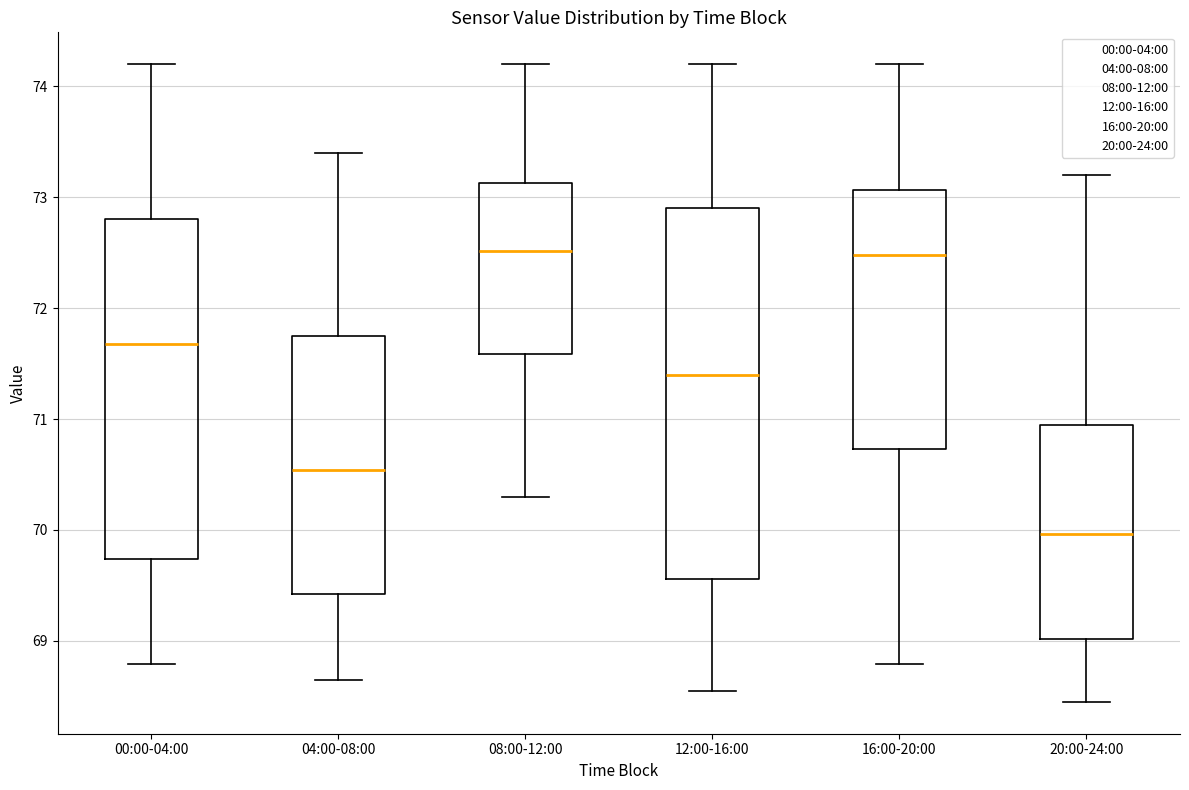

Reading left to right, read every box against the y-axis: the position of its median line, the range the box covers, and the ends of its whiskers. The values are not printed on the chart, so give them approximately, as read against the axis.

00:00-04:00: median 71.7, box 69.7 to 72.8, whiskers 68.8 to 74.2
04:00-08:00: median 70.5, box 69.4 to 71.8, whiskers 68.7 to 73.4
08:00-12:00: median 72.5, box 71.6 to 73.1, whiskers 70.3 to 74.2
12:00-16:00: median 71.4, box 69.6 to 72.9, whiskers 68.6 to 74.2
16:00-20:00: median 72.5, box 70.7 to 73.1, whiskers 68.8 to 74.2
20:00-24:00: median 70.0, box 69.0 to 71.0, whiskers 68.5 to 73.2